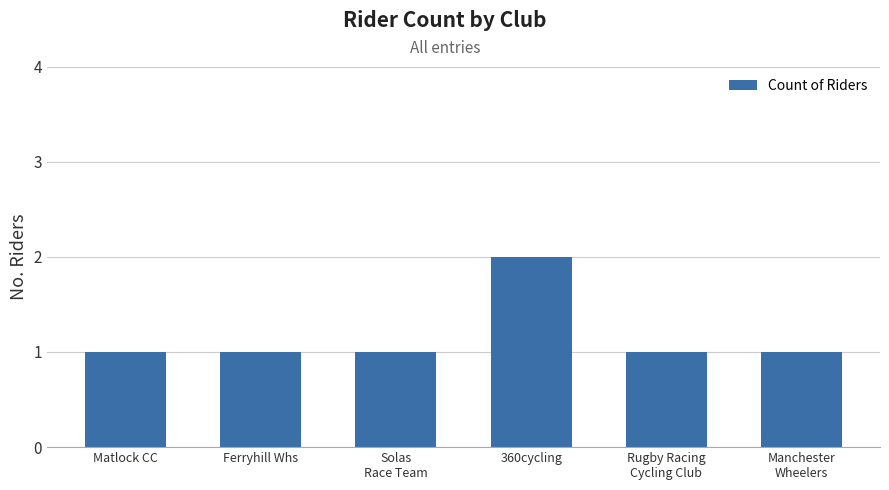

At which category does the chart reach its peak across all series?

360cycling